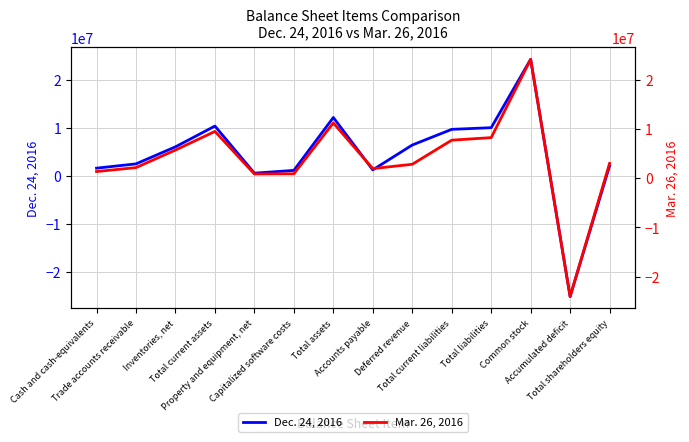

List the series in order of their peak value, lowest first.

Mar. 26, 2016, Dec. 24, 2016